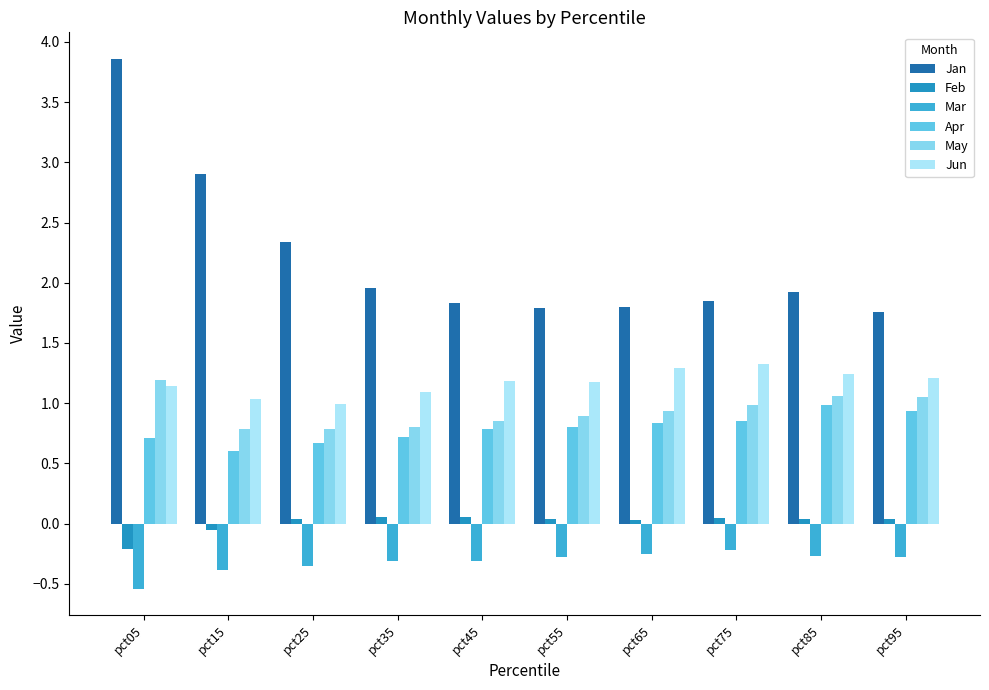

Rank the series at pct05 from highest to lowest value.

Jan, May, Jun, Apr, Feb, Mar